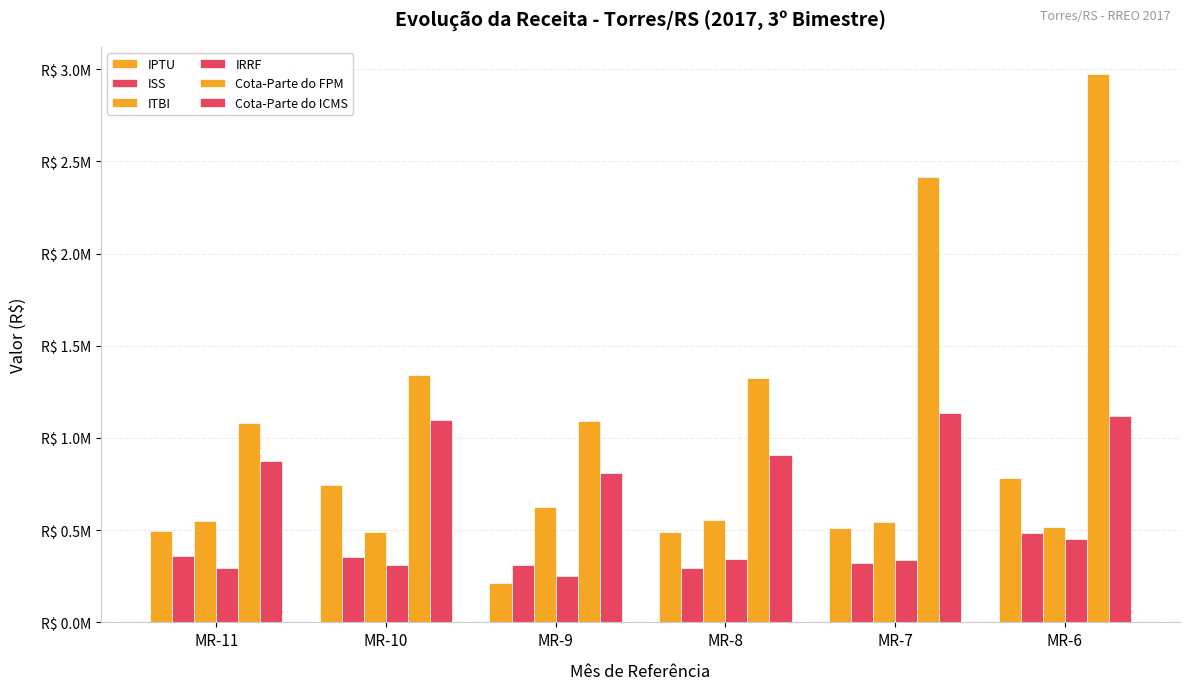

Between MR-6 and MR-10, which is larger?

MR-6